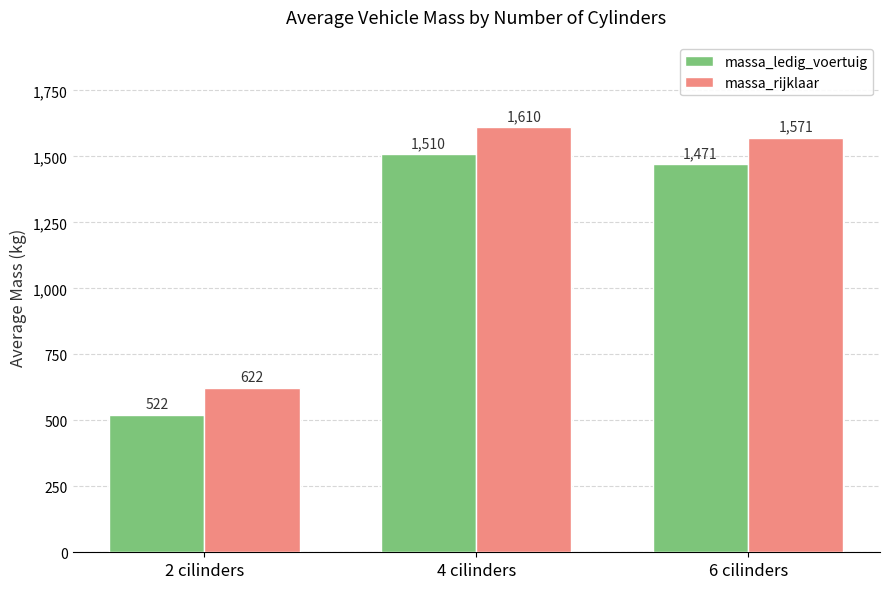

List the labels in order of massa_ledig_voertuig value, largest first.

4 cilinders, 6 cilinders, 2 cilinders